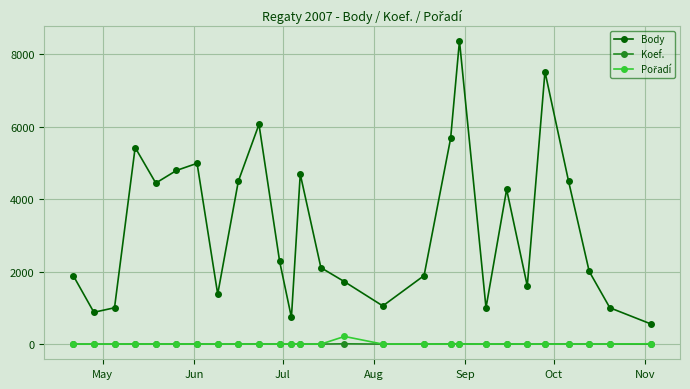

Which series has the largest total across all categories?

Body